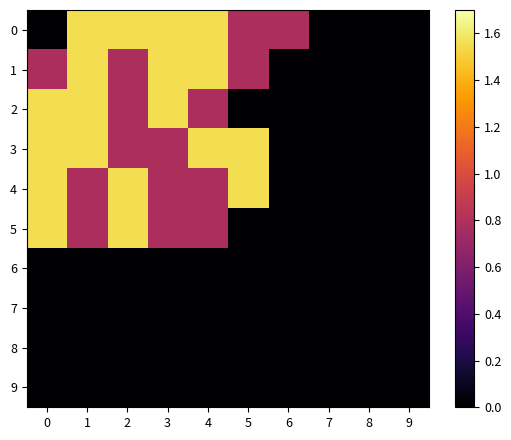

How many data points does each series have?

10